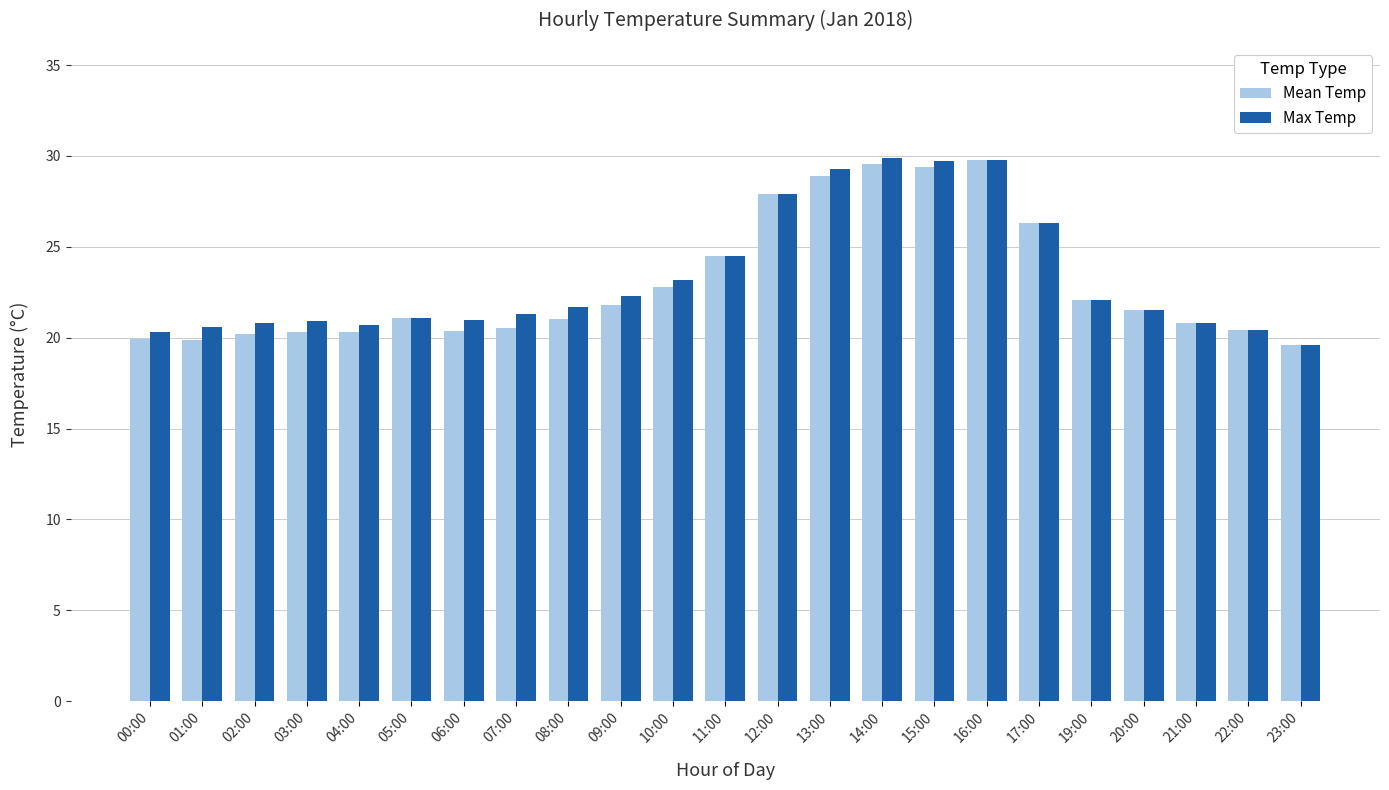

What is the label of the 16th bar from the left?

15:00